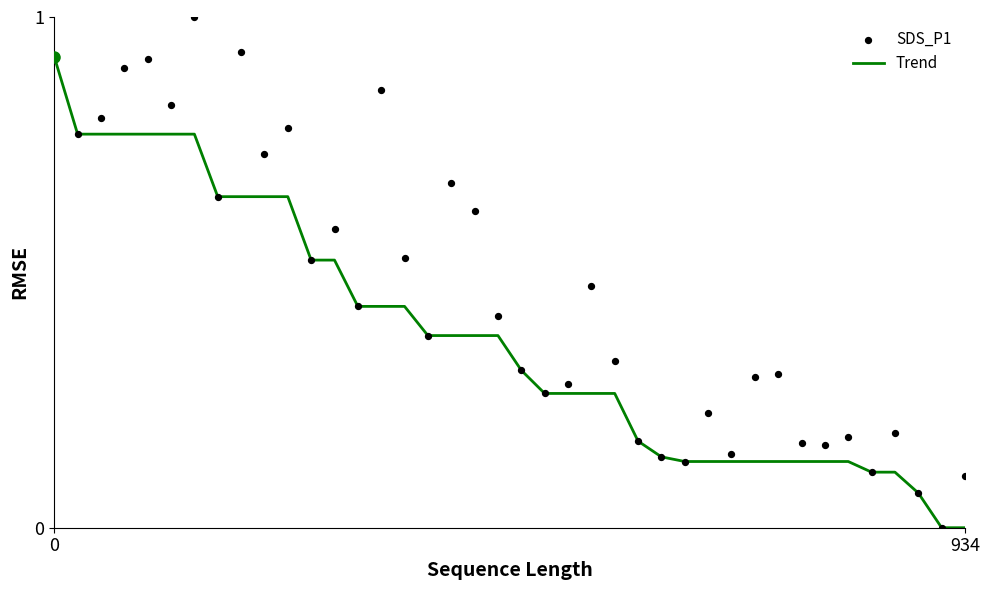

Is the value of Trend at 3 greater than the value of SDS_P1 at 11?

Yes